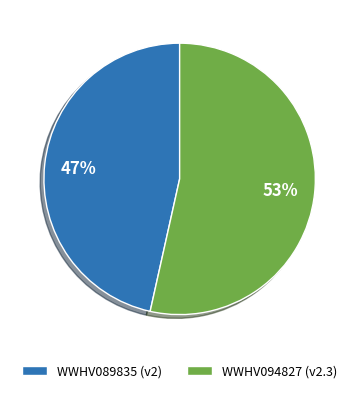

Approximately how many times larger is the value at WWHV089835 (v2) compared to WWHV094827 (v2.3)?

0.9